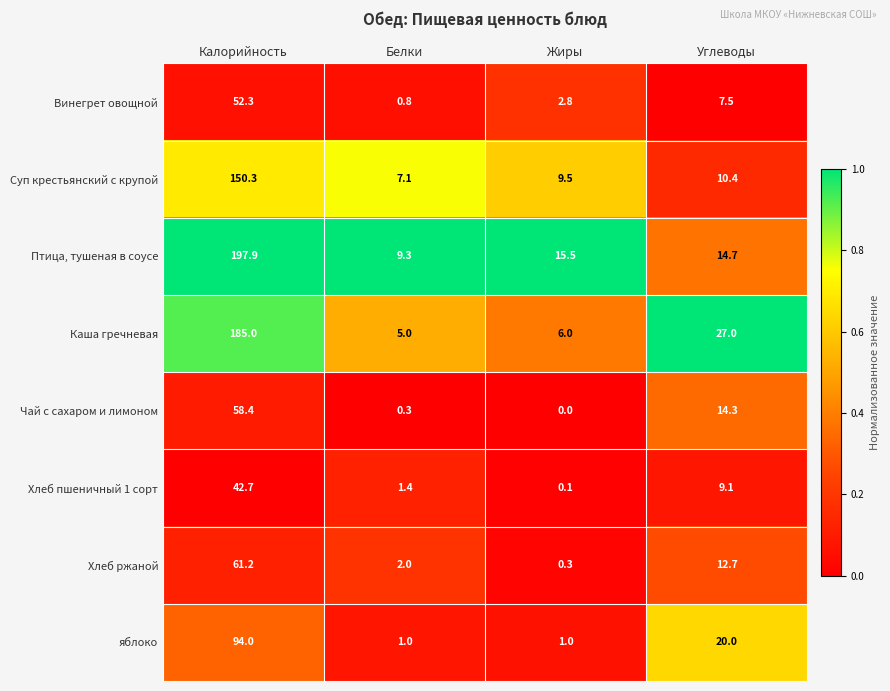

Between Белки and Углеводы, which series saw the biggest shift?

Каша гречневая